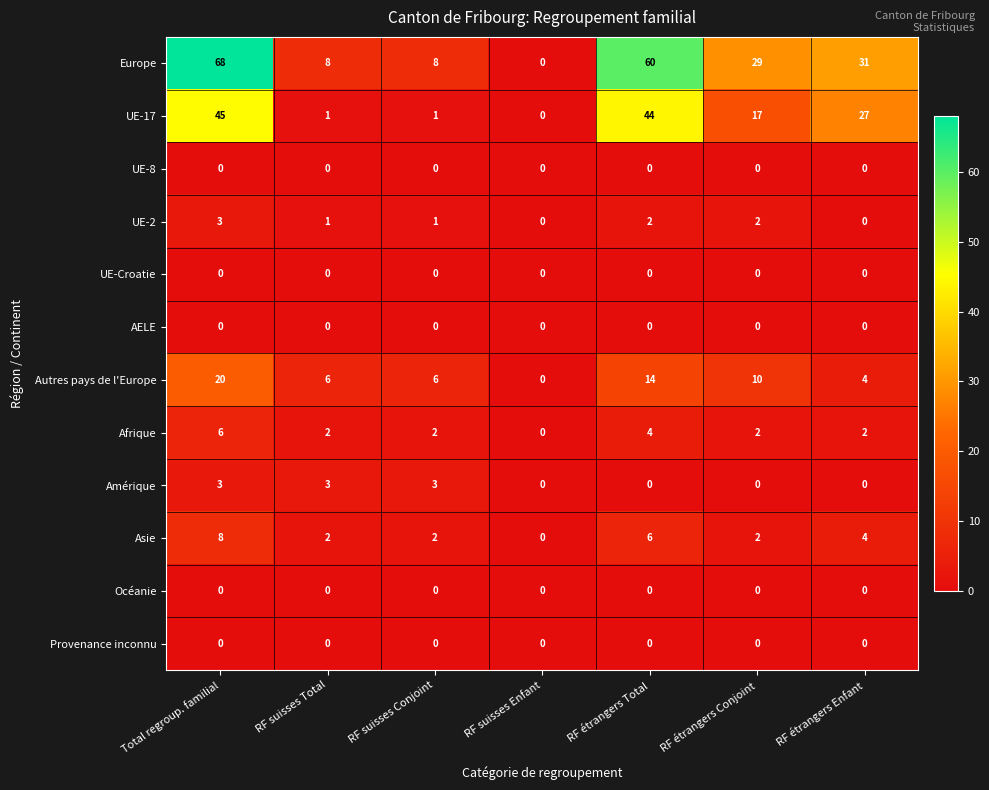

What is the maximum value shown in the chart?

68